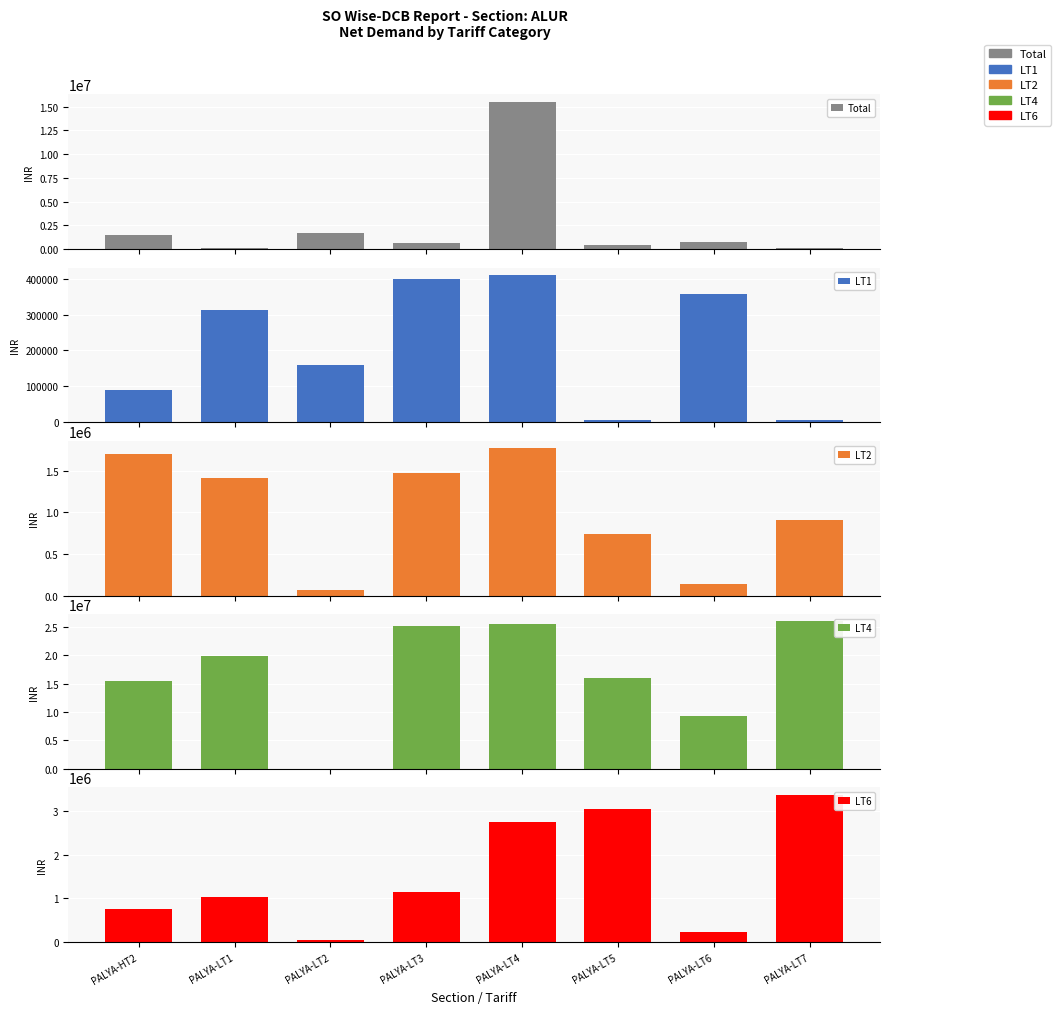

What position from the left is PALYA-LT1?

2